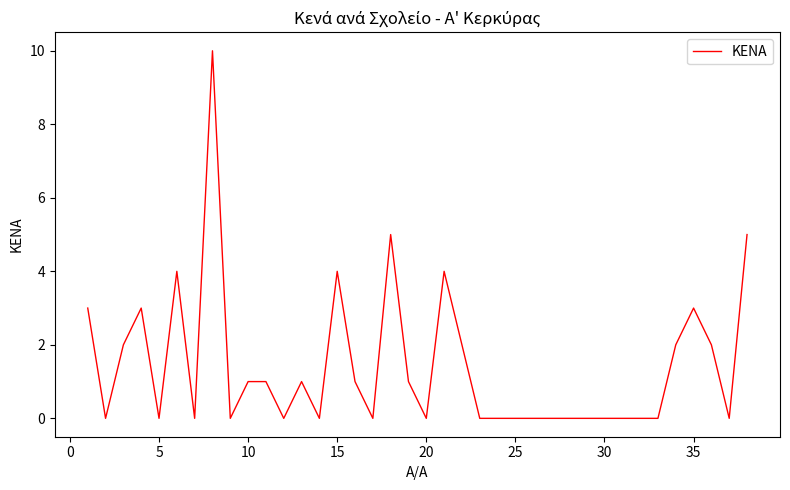

What is the difference between the maximum and minimum values?

10